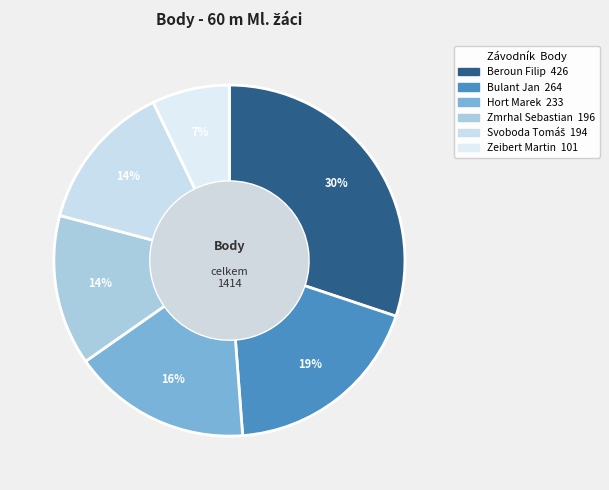

To the nearest percent, what is the difference between the Bulant Jan and Svoboda Tomáš slice percentages?

5%